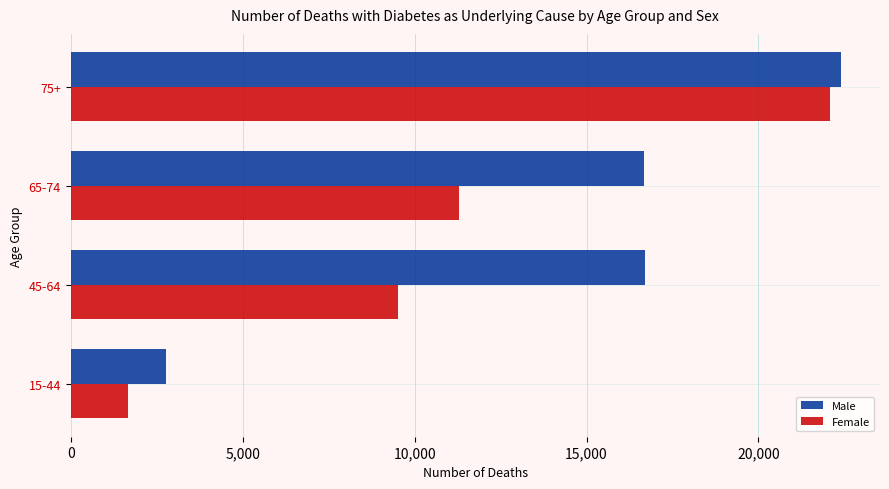

What is the average value of the Female series?

11143